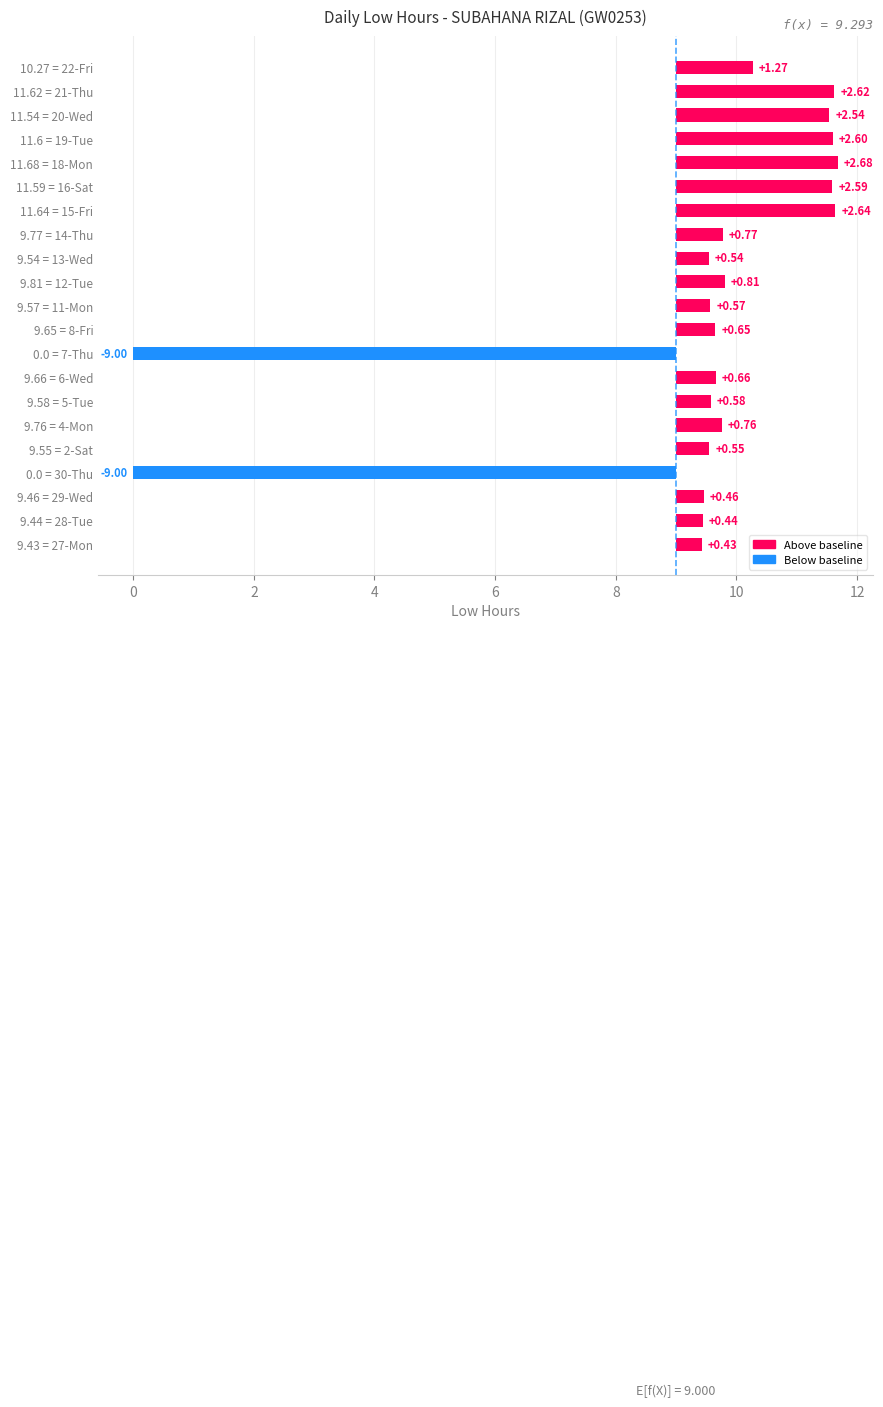

How many values exceed 0?

19